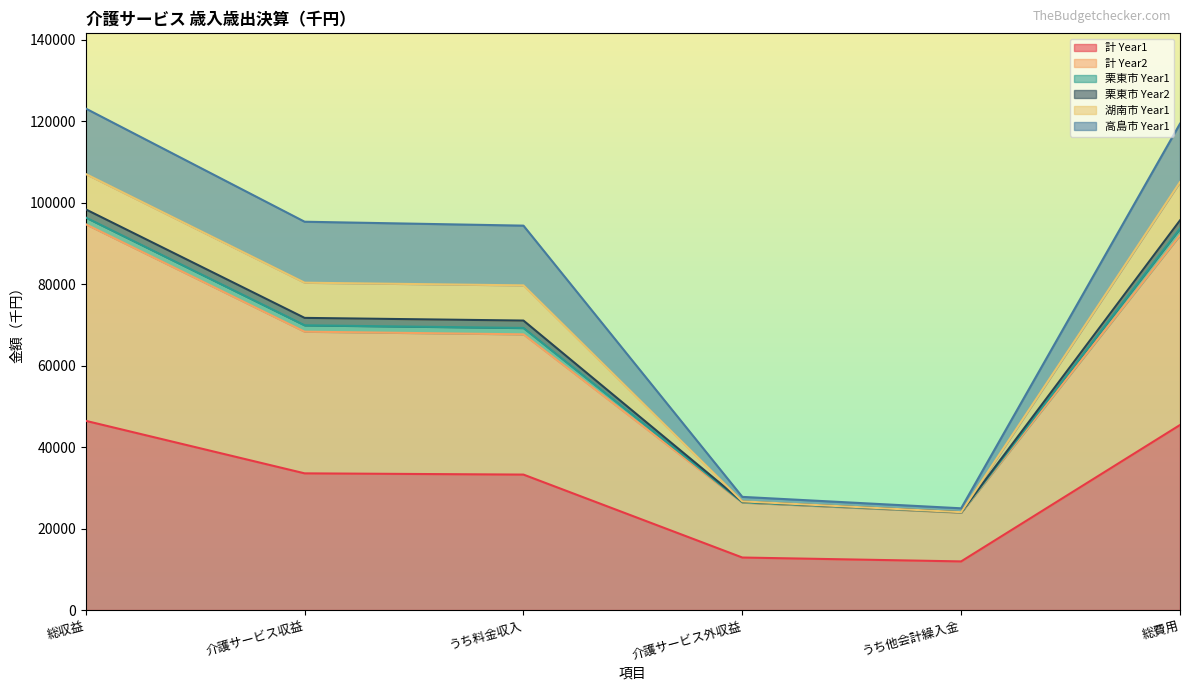

At which label does 計 Year1 first exceed 33555?

総収益